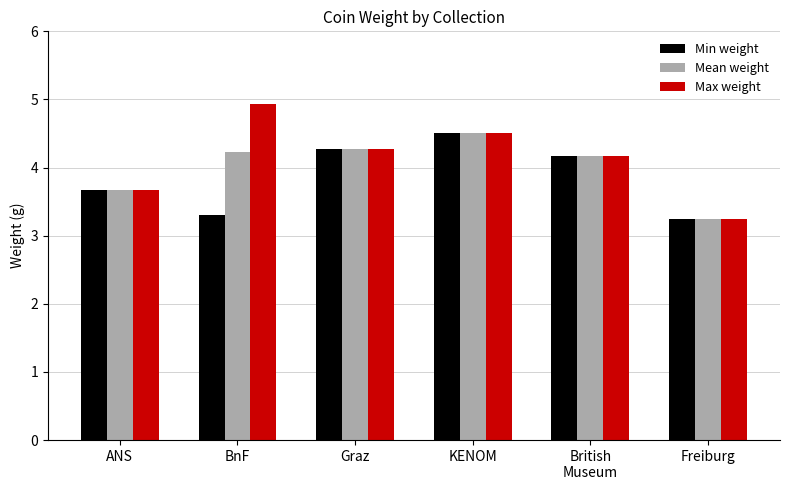

How many groups of bars are there?

6